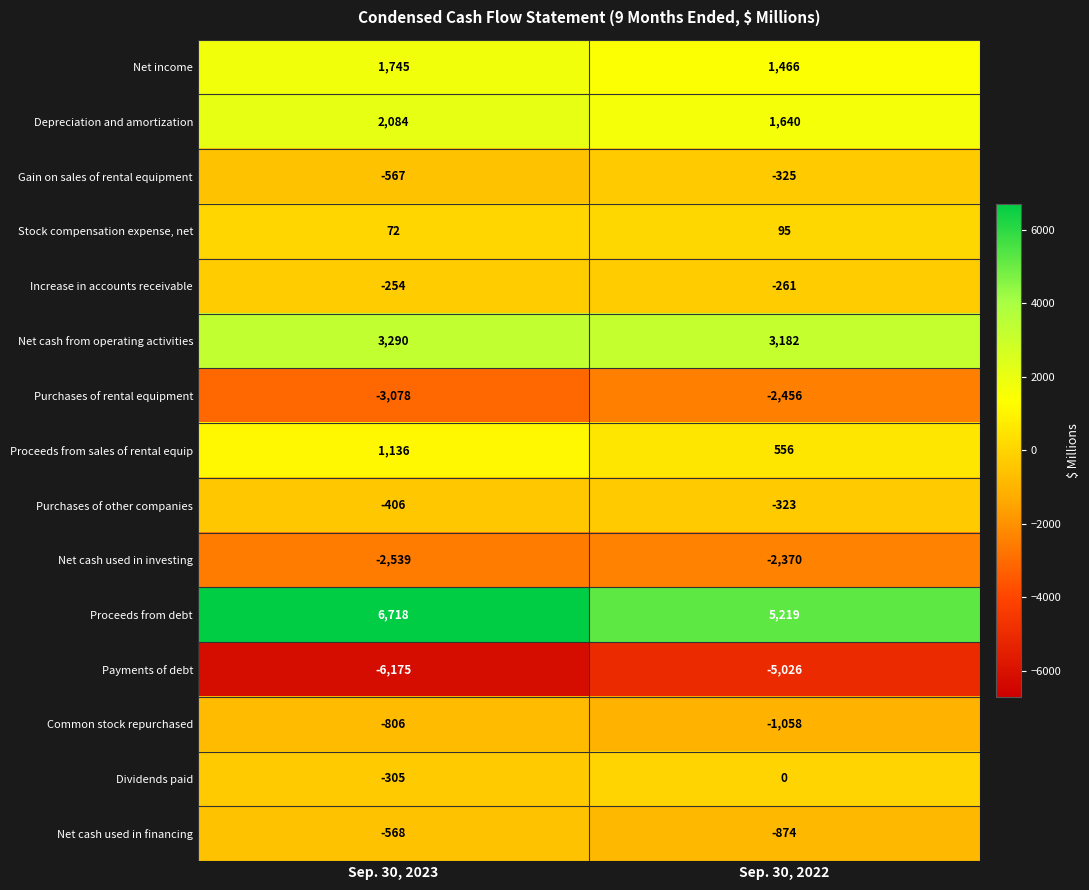

What is the total value across all series at Sep. 30, 2023?

347